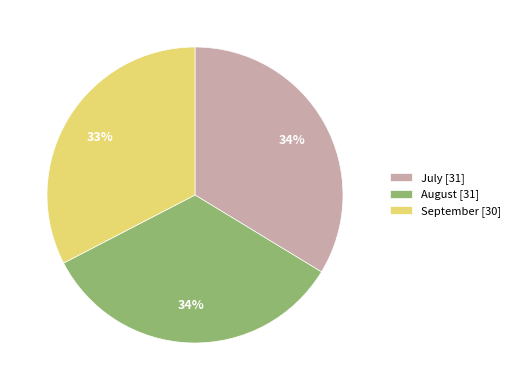

To the nearest percent, what percentage of the pie is July [31]?

34%